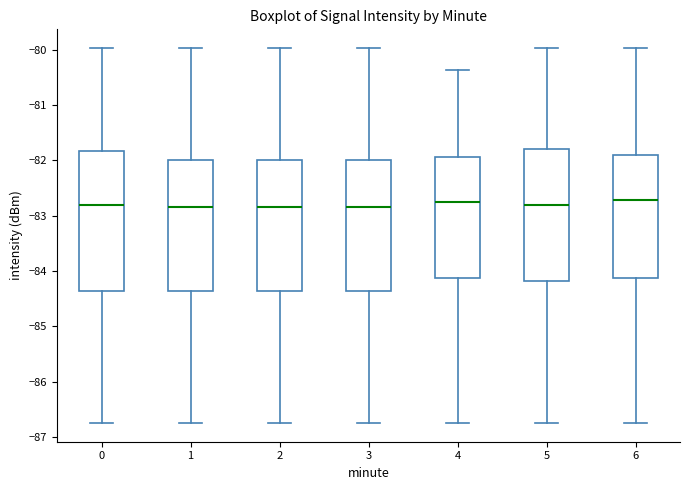

Reading left to right, transcribe this box plot: for each box, give where its median line is, the range the box spans, and where its two whiskers end, as read against the y-axis. The values are not printed on the chart, so give them approximately, as read against the axis.

0: median -82.8, box -84.4 to -81.8, whiskers -86.7 to -80.0
1: median -82.8, box -84.4 to -82.0, whiskers -86.7 to -80.0
2: median -82.8, box -84.4 to -82.0, whiskers -86.7 to -80.0
3: median -82.8, box -84.4 to -82.0, whiskers -86.7 to -80.0
4: median -82.8, box -84.1 to -81.9, whiskers -86.7 to -80.4
5: median -82.8, box -84.2 to -81.8, whiskers -86.7 to -80.0
6: median -82.7, box -84.1 to -81.9, whiskers -86.7 to -80.0